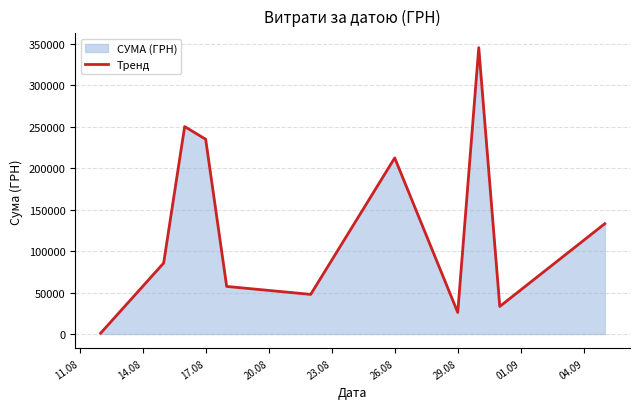

What is the difference between the maximum and minimum values?

344689.0